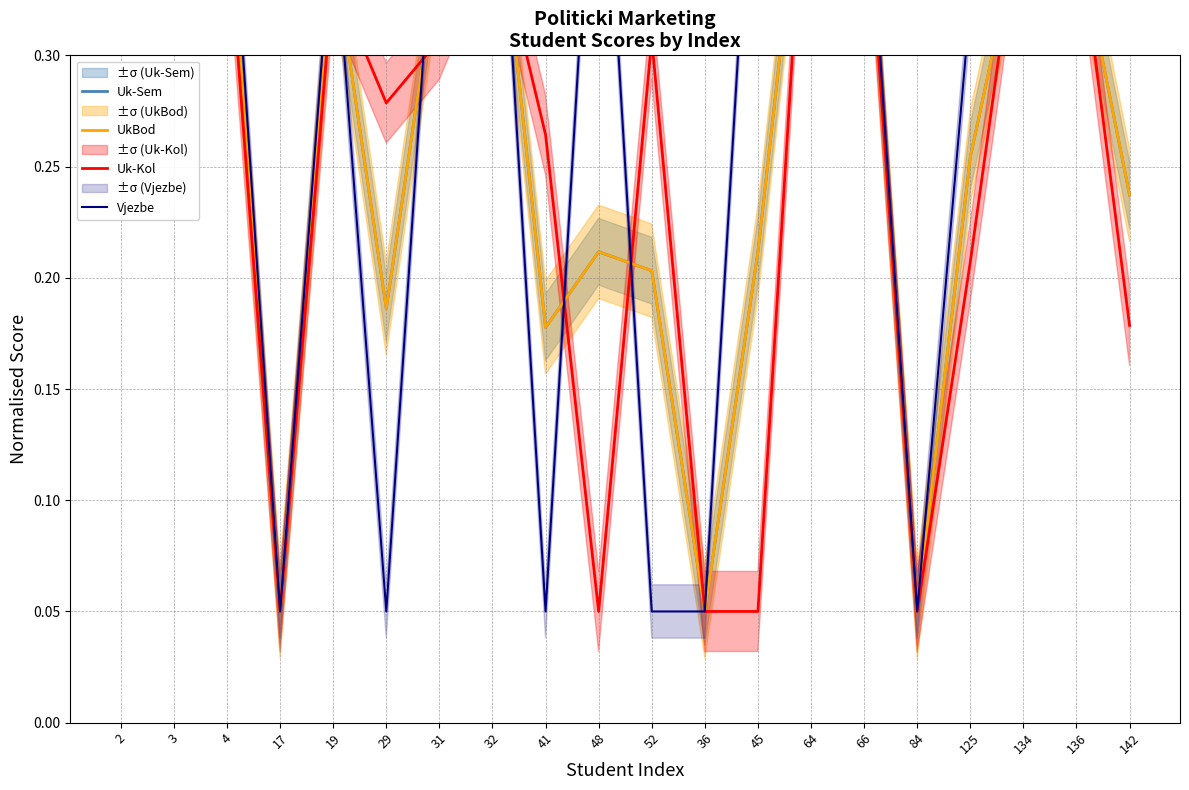

What is the sum of the Uk-Sem values at 29 and 4?

0.6